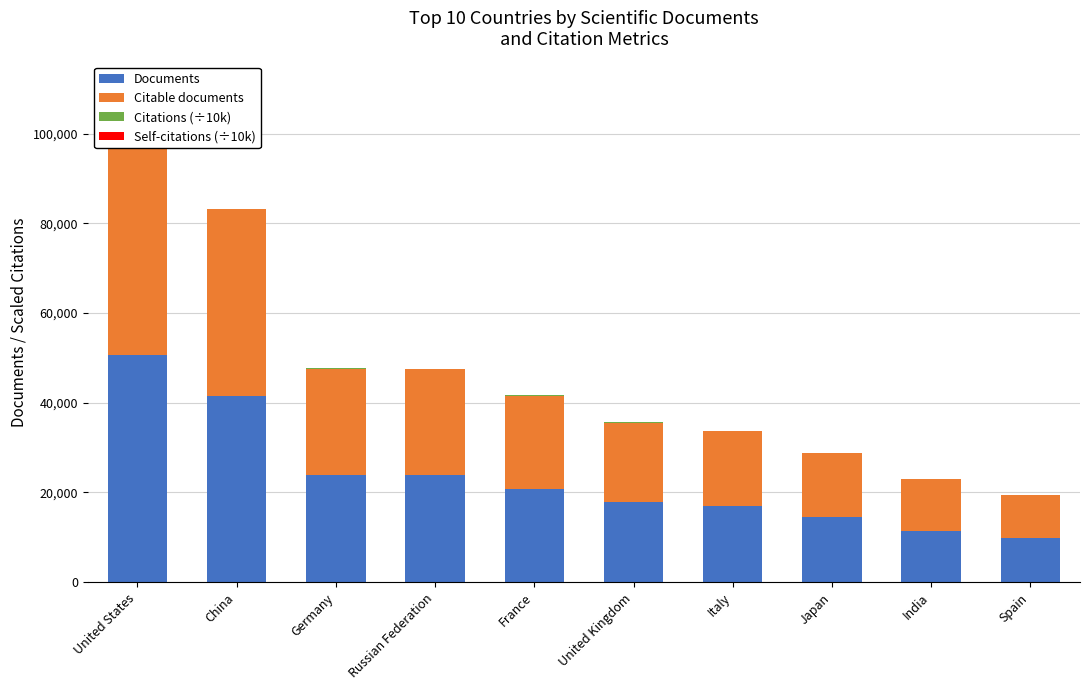

What is the highest value of the Self-citations (÷10k) series?

47.5